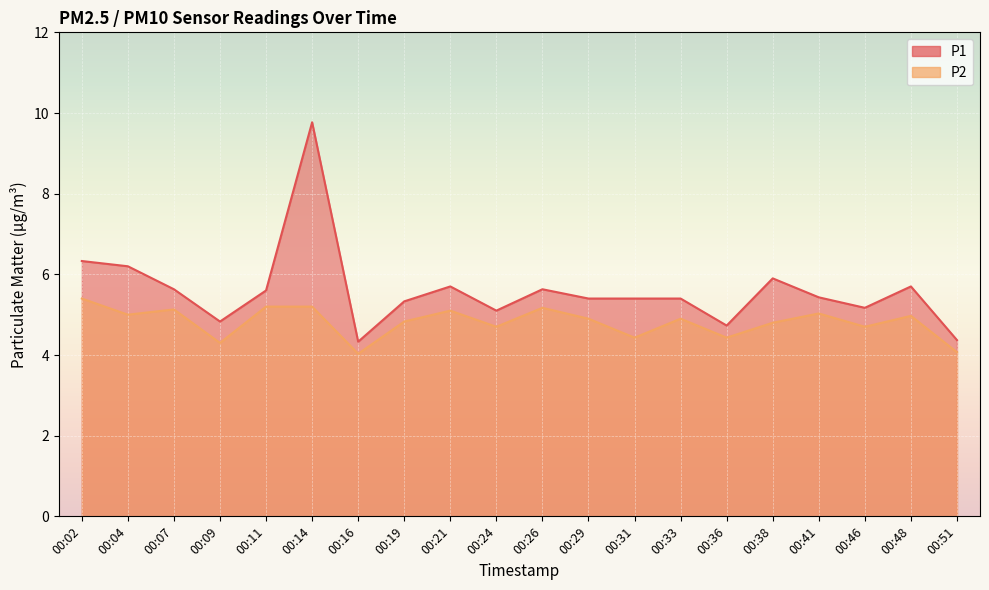

What is the sum of the P1 values at 00:29 and 00:38?

11.3